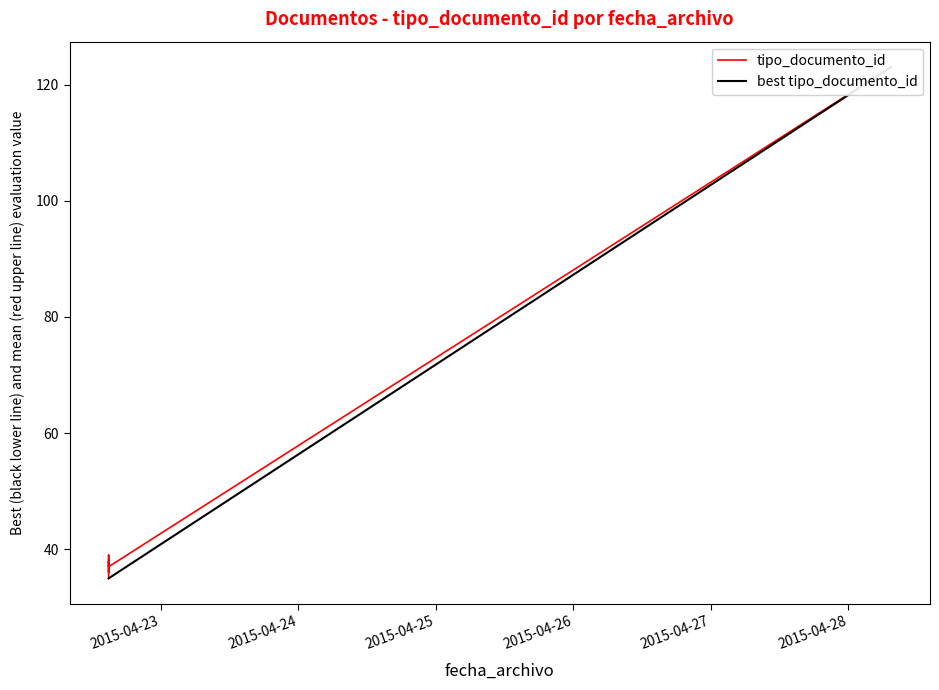

Which category has the highest value across all series?

2015-04-28 07:28:50